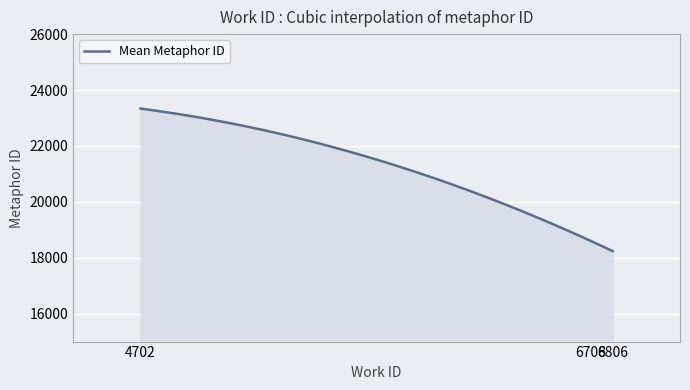

How many lines are shown in the chart?

1